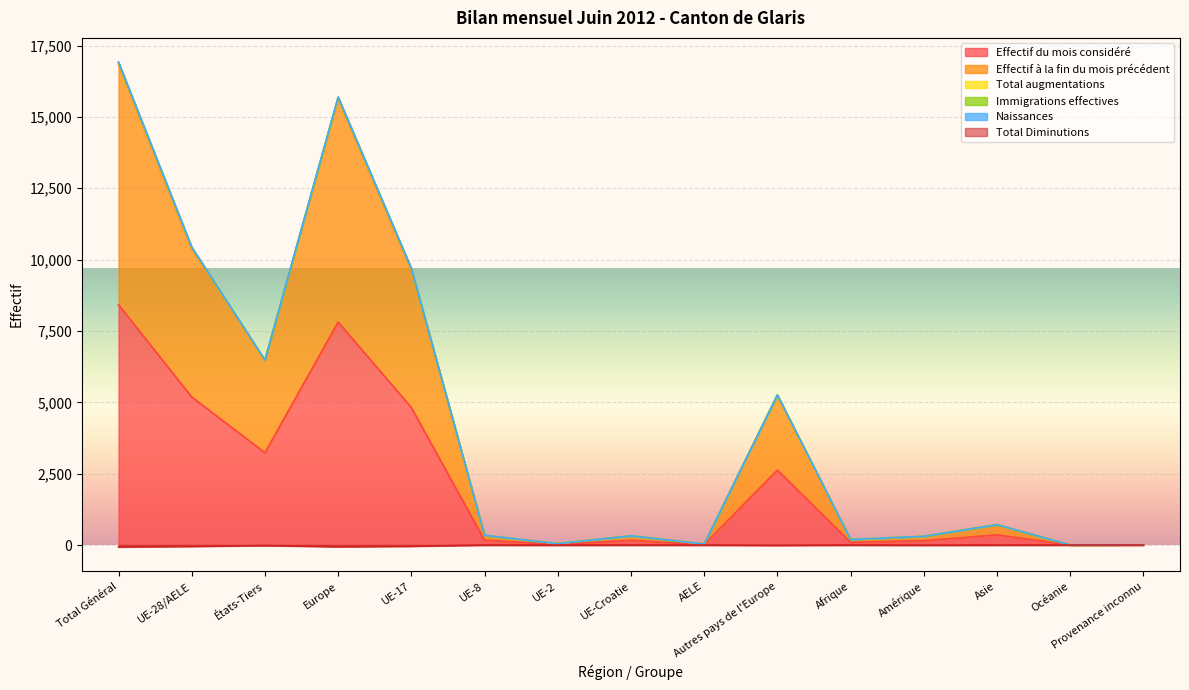

At which category does Effectif à la fin du mois précédent reach its first local valley?

États-Tiers